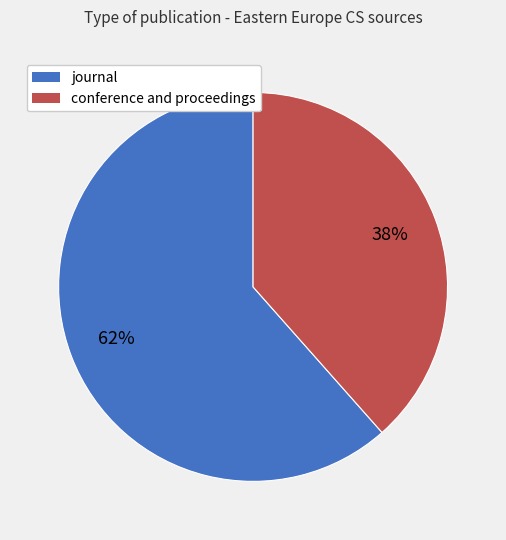

Does journal account for over 50% of the chart?

Yes